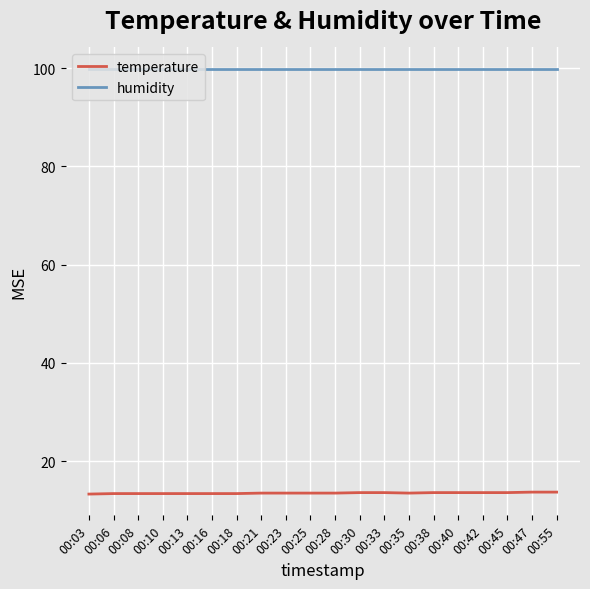

Rank the series at 00:42 from highest to lowest value.

humidity, temperature